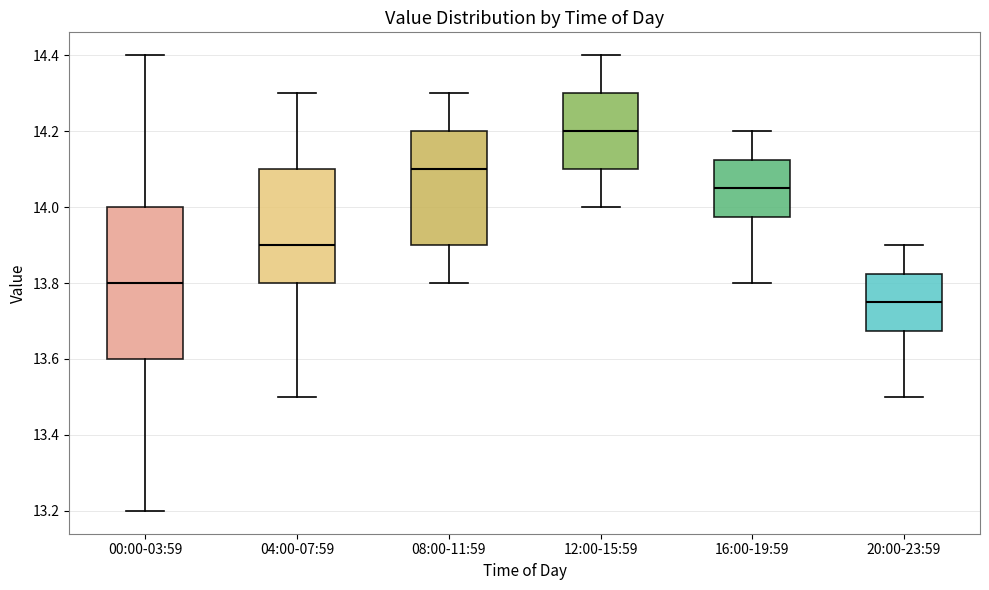

Reading left to right, read every box against the y-axis: the position of its median line, the range the box covers, and the ends of its whiskers. The values are not printed on the chart, so give them approximately, as read against the axis.

00:00-03:59: median 13.80, box 13.60 to 14.00, whiskers 13.20 to 14.40
04:00-07:59: median 13.90, box 13.80 to 14.10, whiskers 13.50 to 14.30
08:00-11:59: median 14.10, box 13.90 to 14.20, whiskers 13.80 to 14.30
12:00-15:59: median 14.20, box 14.10 to 14.30, whiskers 14.00 to 14.40
16:00-19:59: median 14.06, box 13.98 to 14.12, whiskers 13.80 to 14.20
20:00-23:59: median 13.76, box 13.68 to 13.82, whiskers 13.50 to 13.90